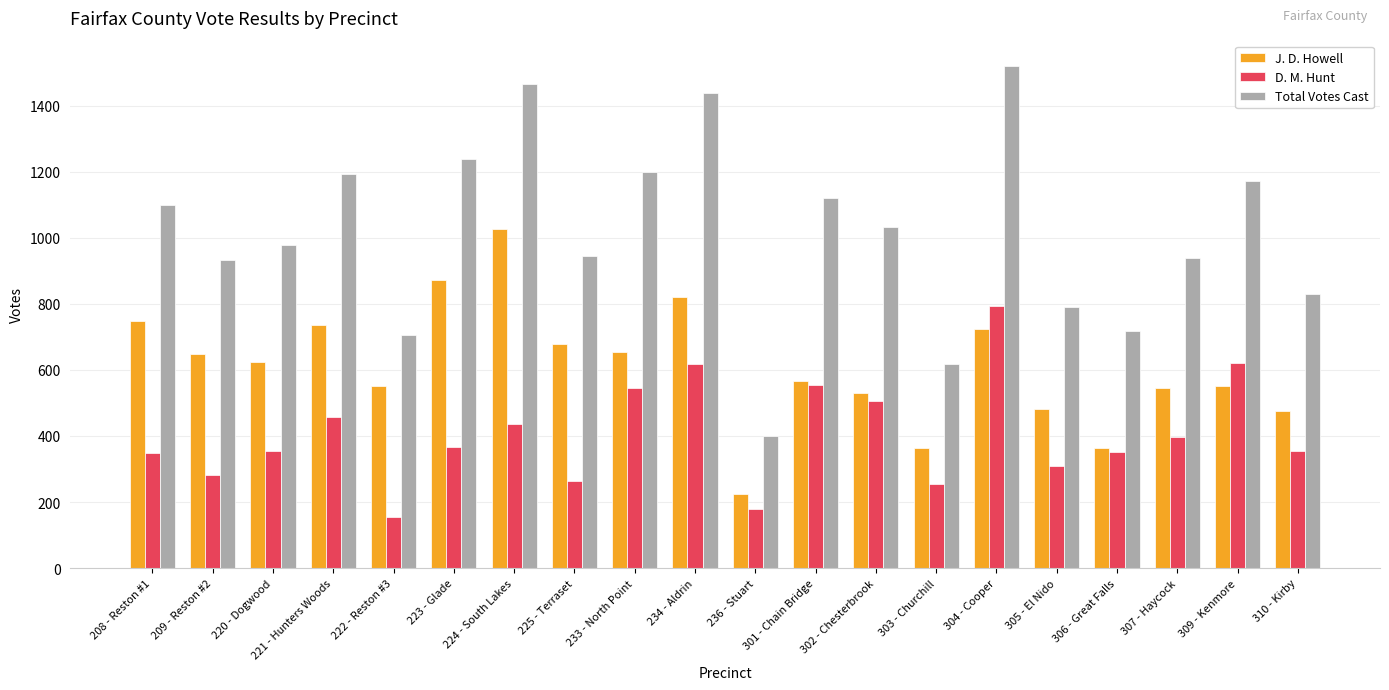

What is the difference between the J. D. Howell values at 224 - South Lakes and 304 - Cooper?

302